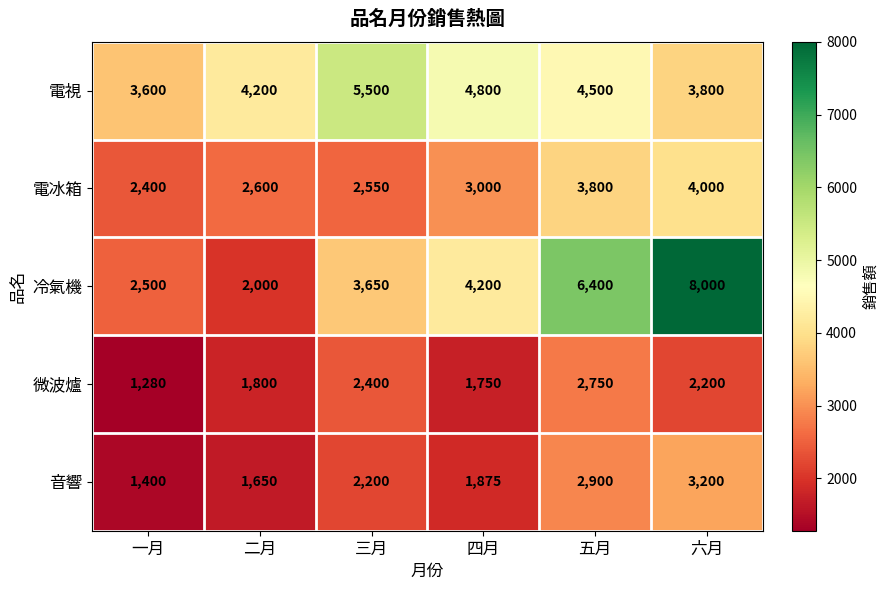

True or false: 微波爐 has a value of 1928 at 一月.

False